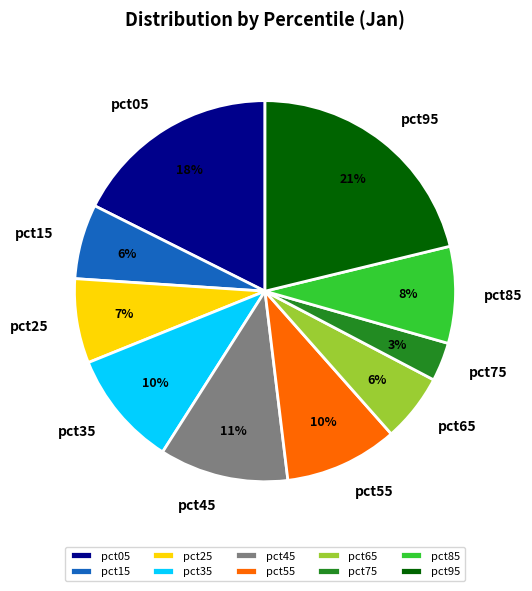

Is pct65 the majority of the pie?

No